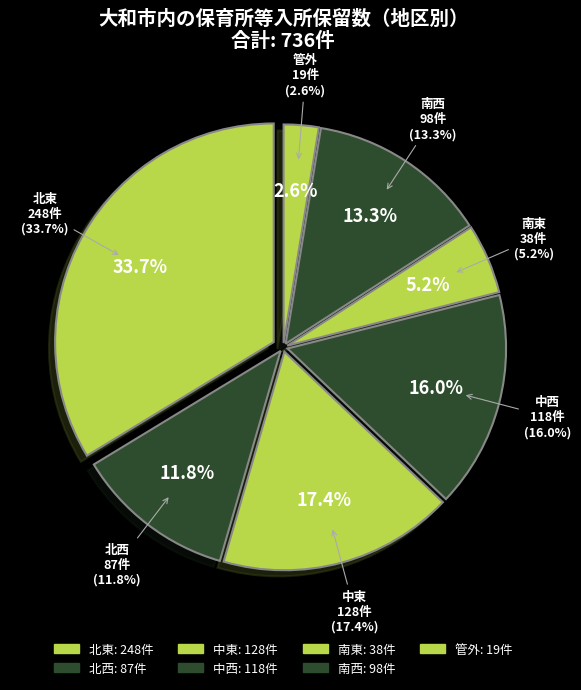

Is it true that 北東 is 21% of the pie?

False